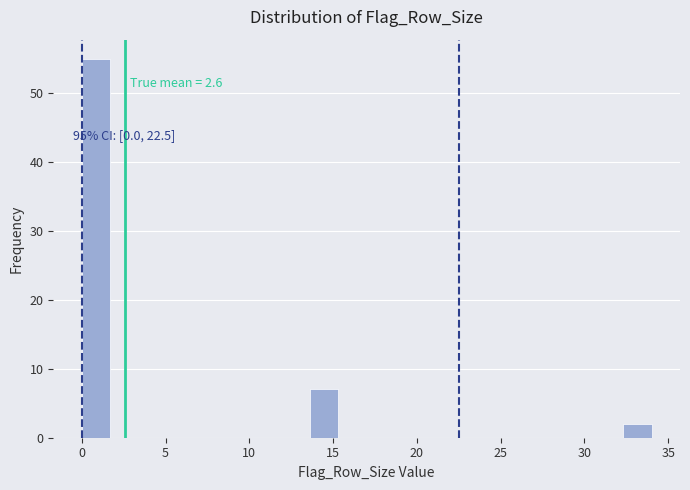

Around what value on the x-axis is the tallest bar? Give the approximate position of its centre, as read against the axis.

1.0